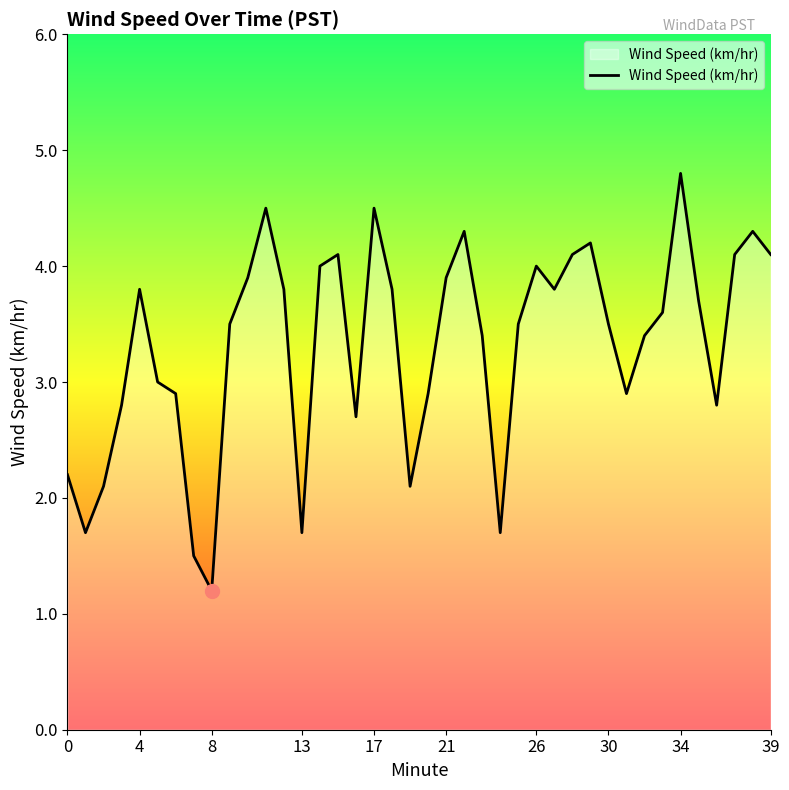

What is the minimum value shown in the chart?

1.2